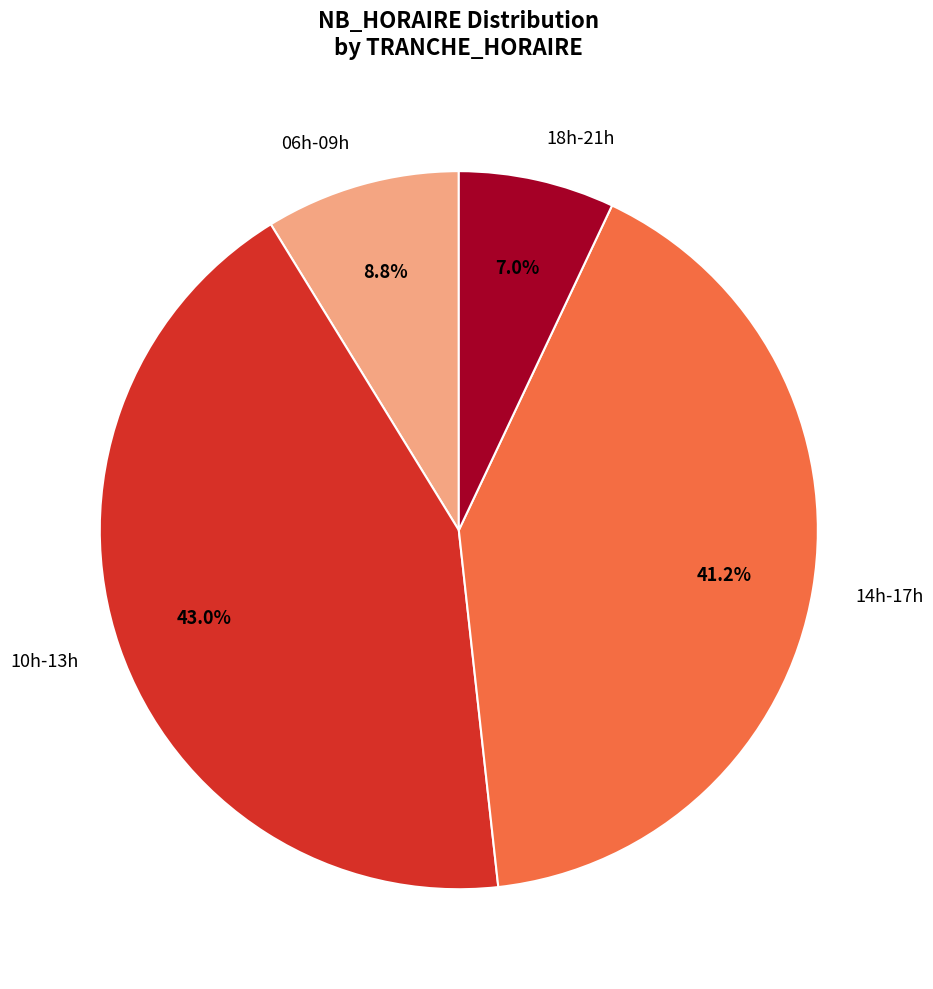

Which category has the biggest portion of the pie?

10h-13h